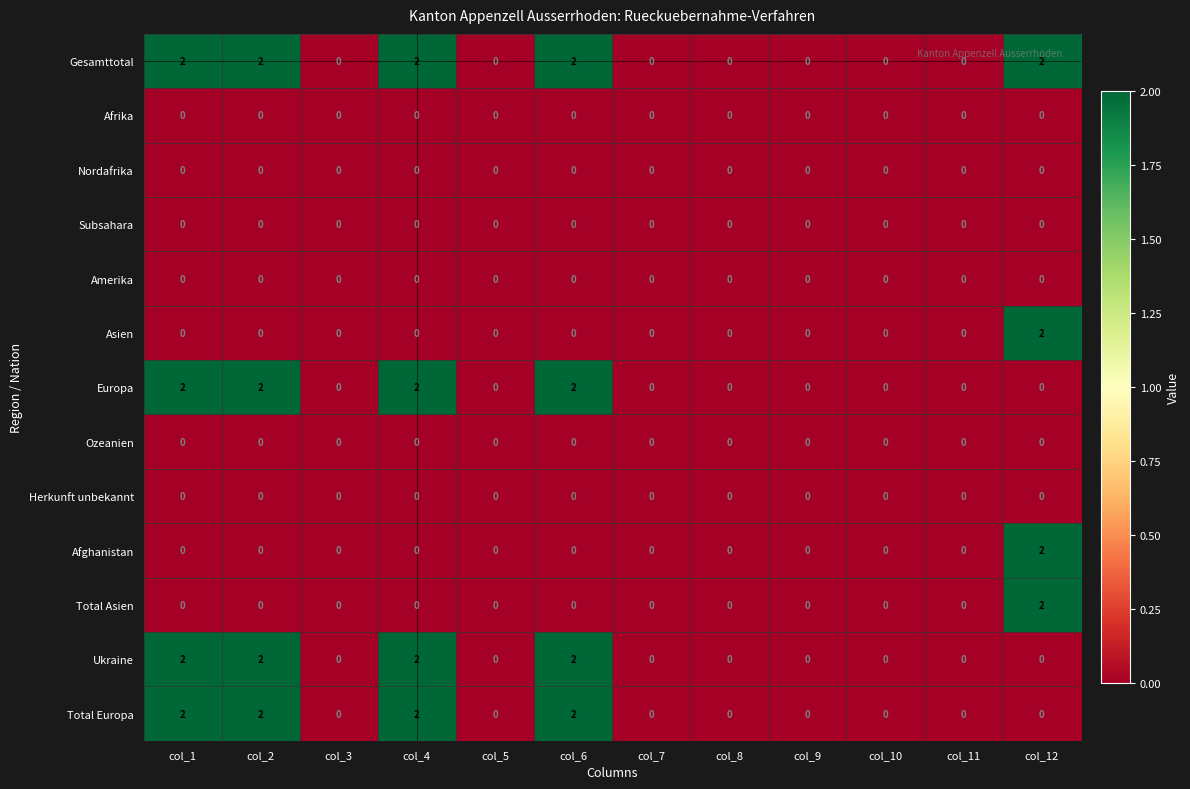

How many Gesamttotal values are between 0 and 2?

12